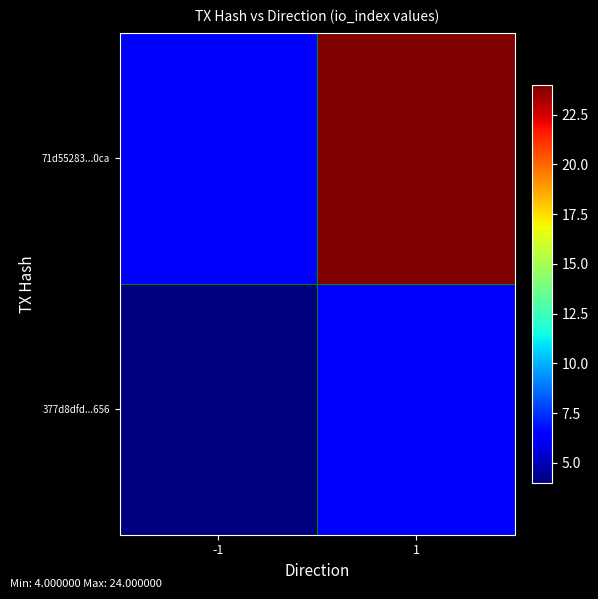

Rank the categories by 377d8dfd...656 value from lowest to highest.

-1, 1